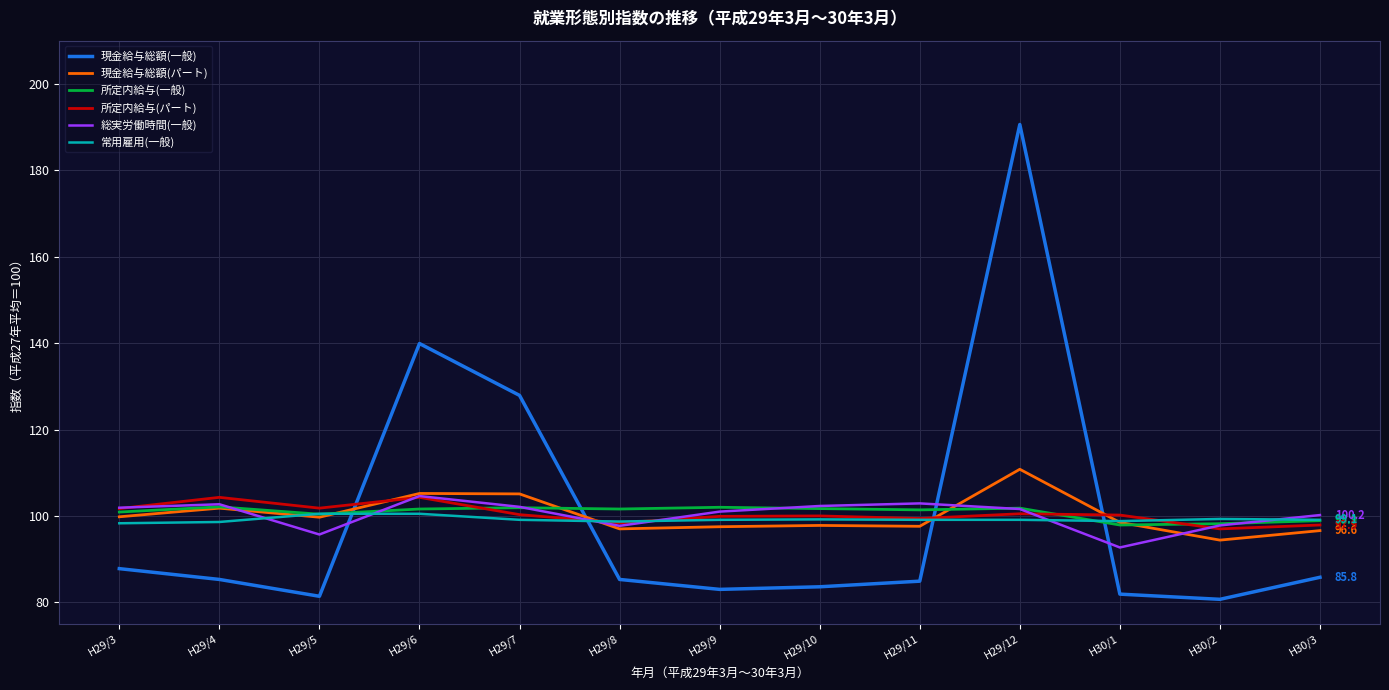

At how many categories does at least one series exceed 109?

3